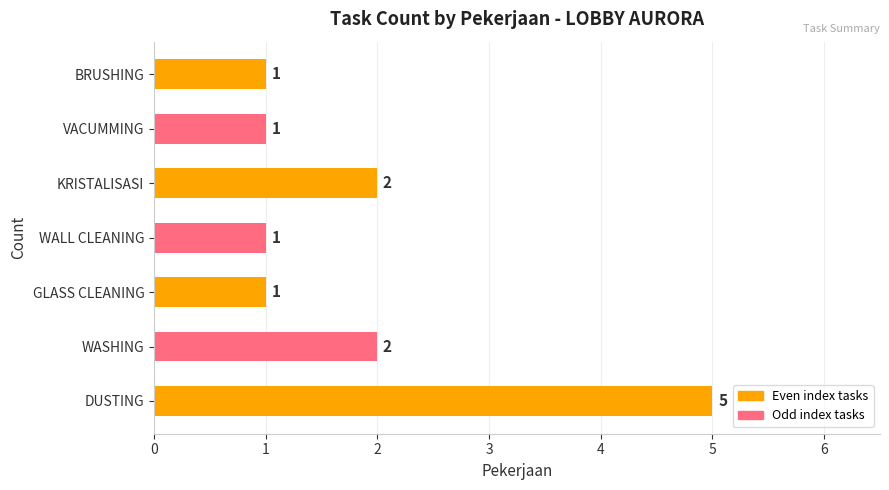

How many data points are above 1?

3